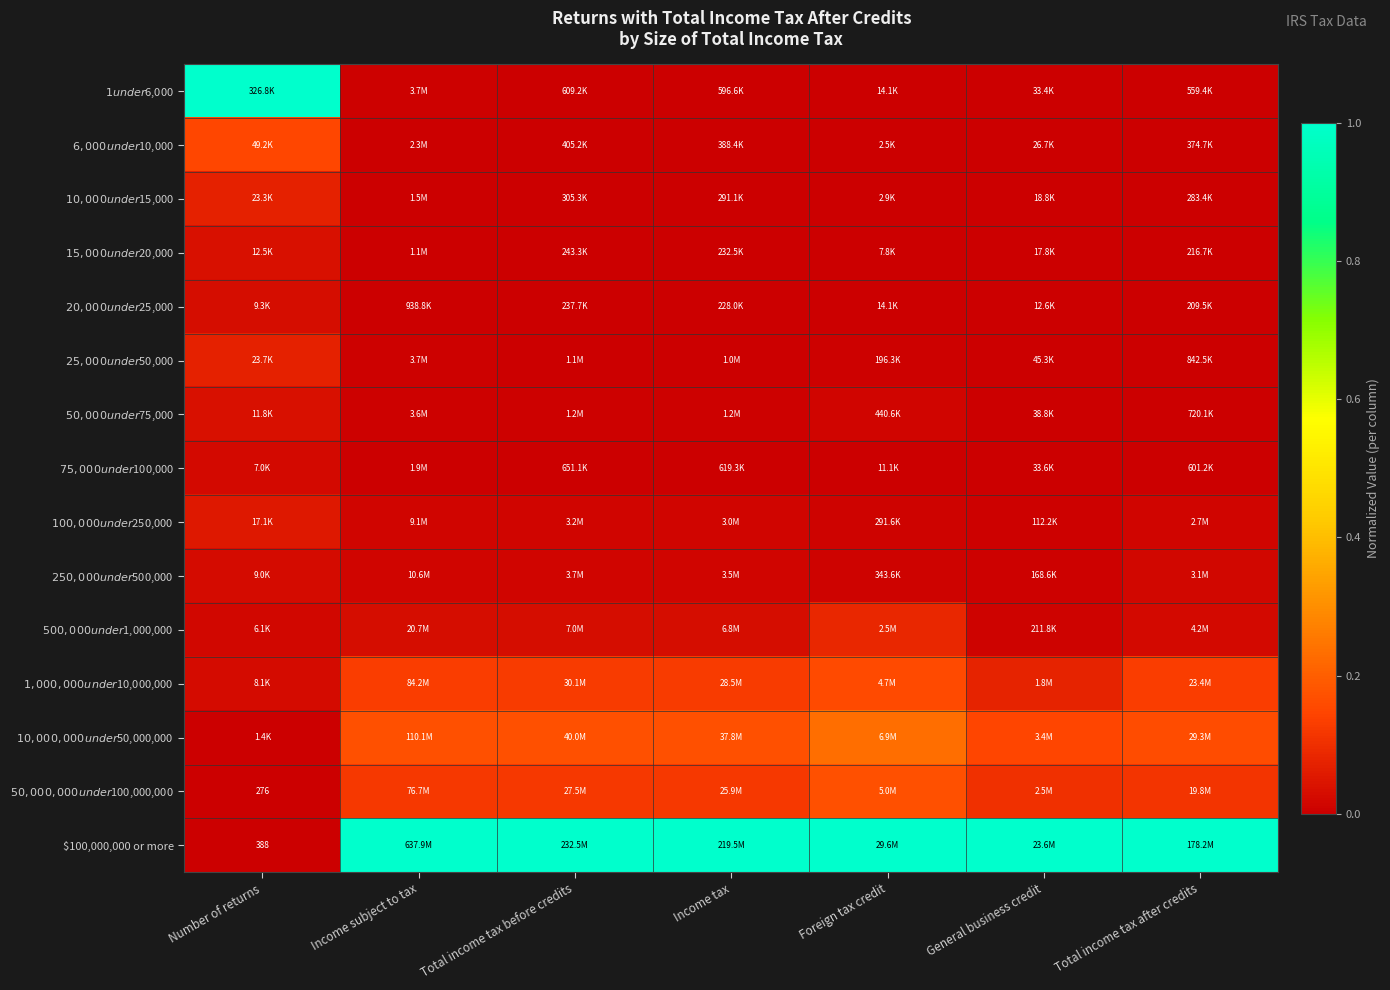

Which series has the largest range (max minus min)?

$100,000,000 or more